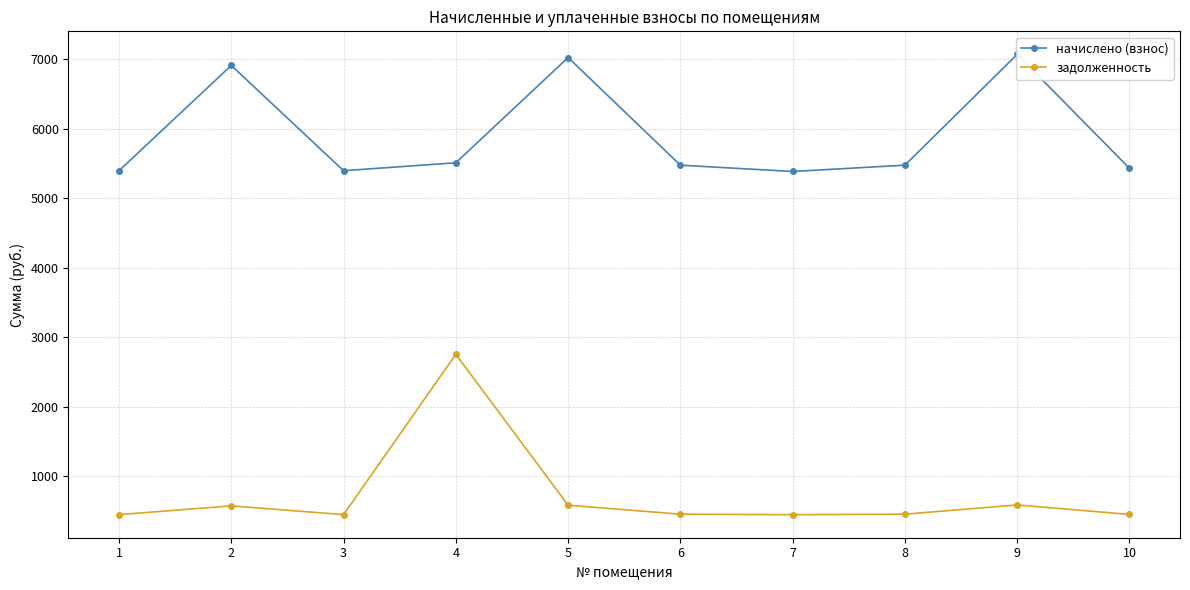

Which series has the largest total across all categories?

начислено (взнос)